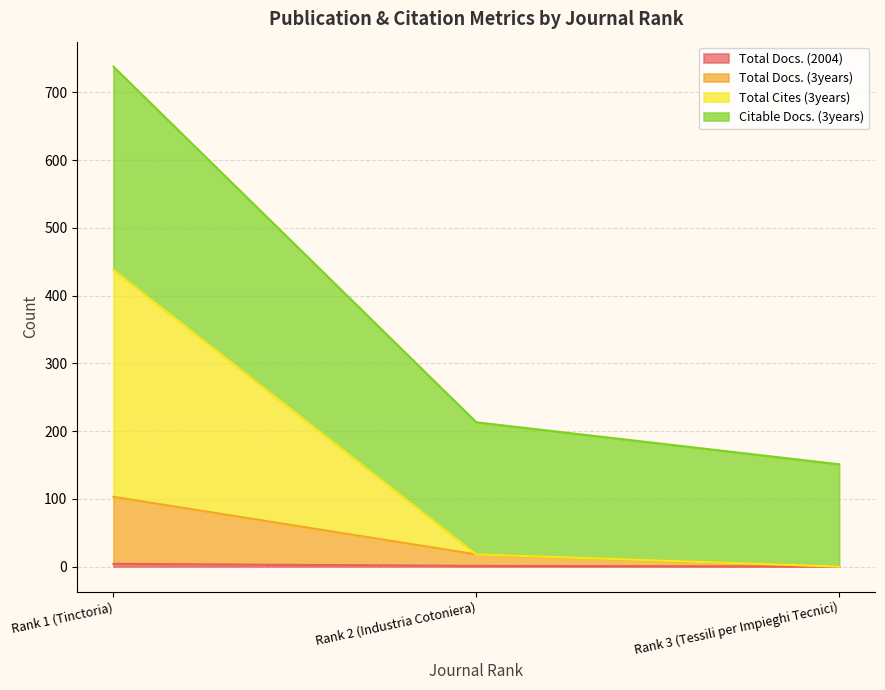

How many categories are shown in the chart?

3